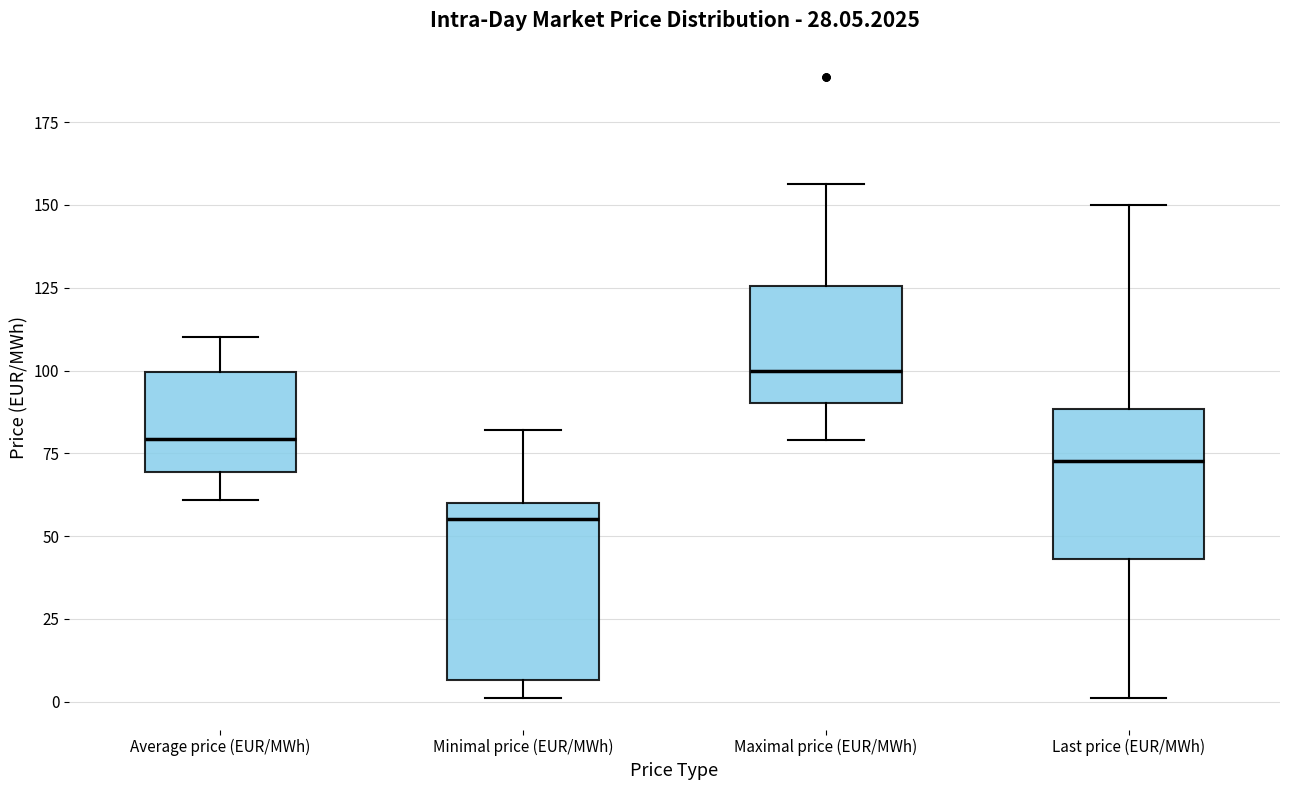

Reading left to right, transcribe this box plot: for each box, give where its median line is, the range the box spans, and where its two whiskers end, as read against the y-axis. The values are not printed on the chart, so give them approximately, as read against the axis.

Average price (EUR/MWh): median 80, box 70 to 100, whiskers 60 to 110
Minimal price (EUR/MWh): median 55, box 5 to 60, whiskers 0 to 80
Maximal price (EUR/MWh): median 100, box 90 to 125, whiskers 80 to 155
Last price (EUR/MWh): median 75, box 45 to 90, whiskers 0 to 150